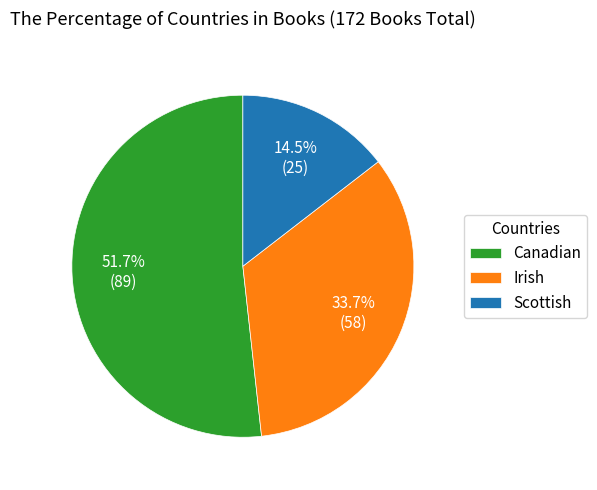

What percentage is the Canadian slice, to the nearest percent?

52%